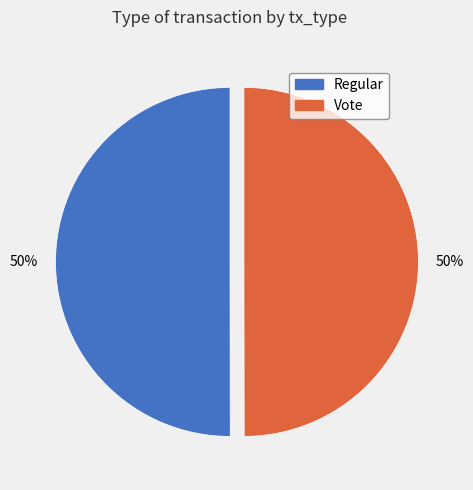

Combined, do Regular and Vote account for over 50%?

Yes